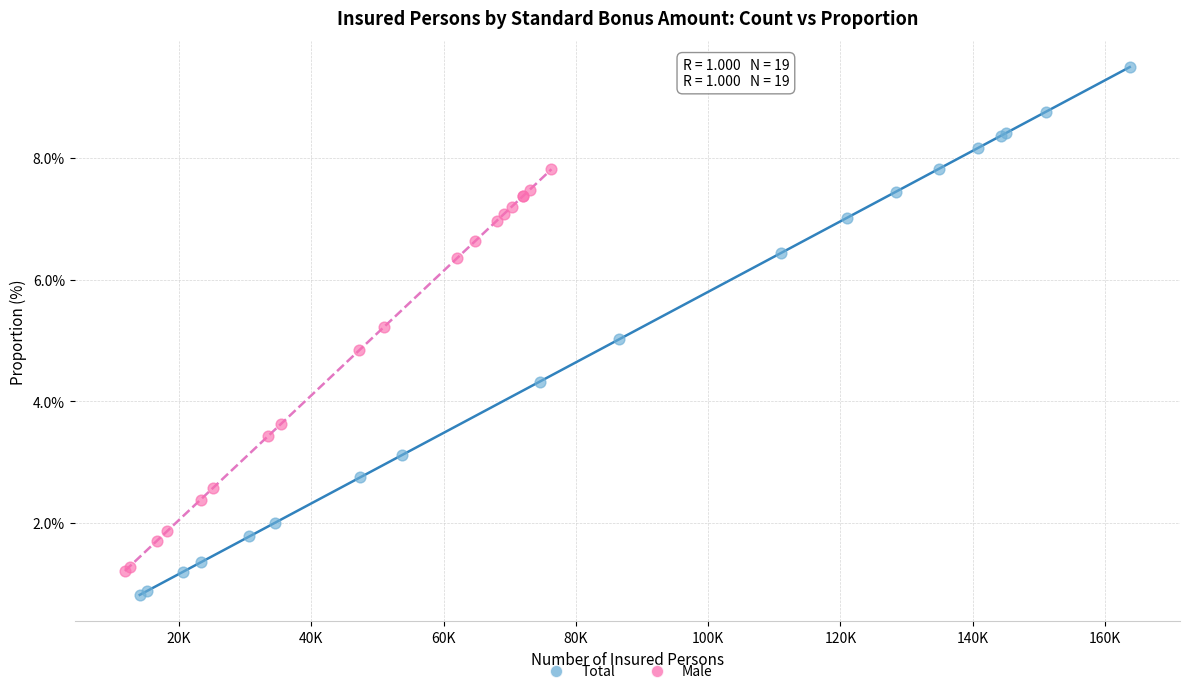

Which series contains the highest Y value?

Total